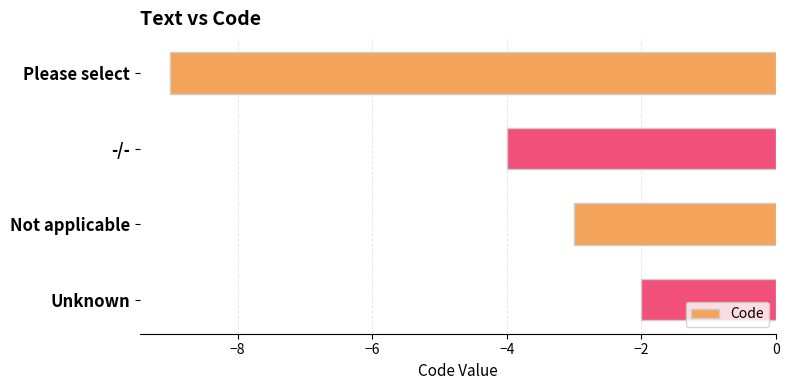

What is the value of the 4th bar from the top?

-2